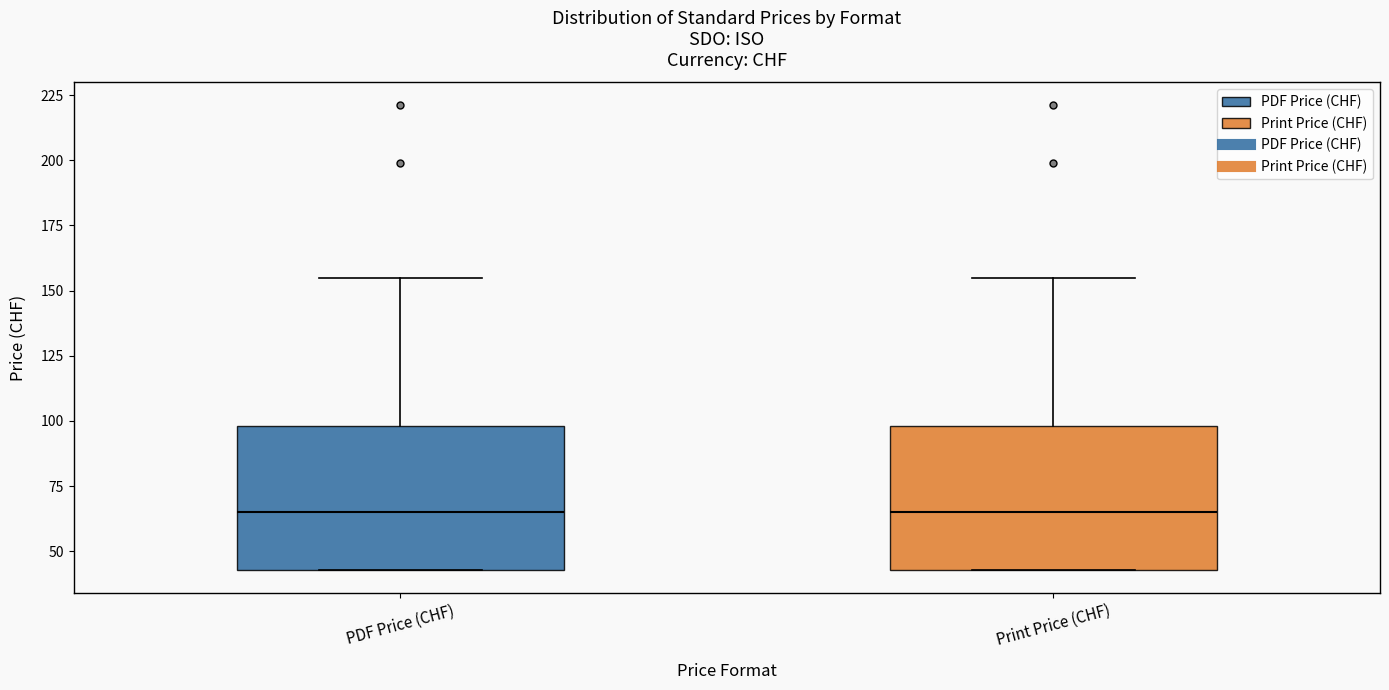

Reading left to right, read every box against the y-axis: the position of its median line, the range the box covers, and the ends of its whiskers. The values are not printed on the chart, so give them approximately, as read against the axis.

PDF Price (CHF): median 65, box 45 to 100, whiskers 45 to 155
Print Price (CHF): median 65, box 45 to 100, whiskers 45 to 155